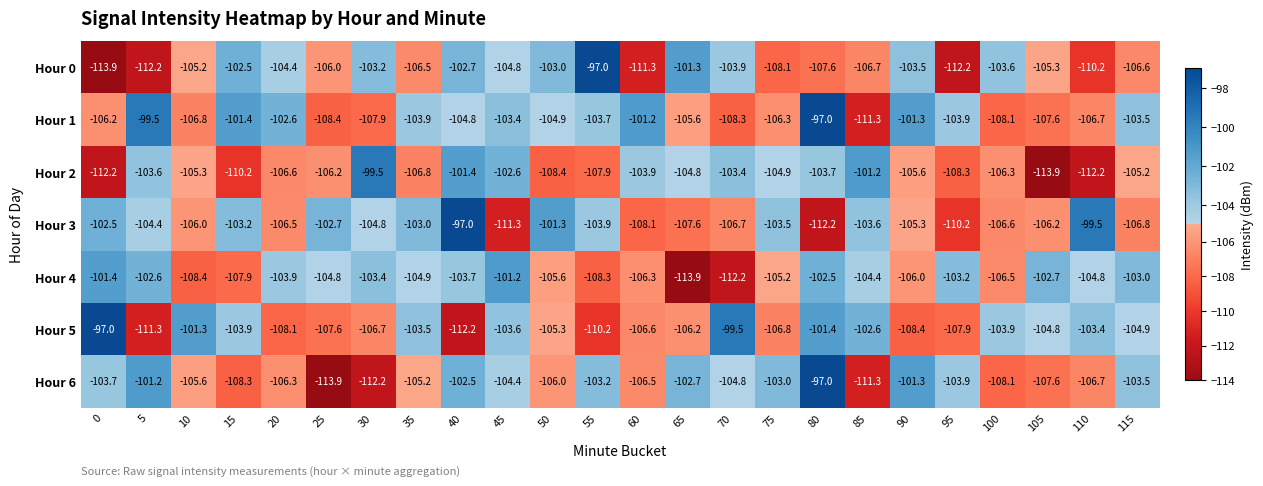

How many series are shown in this chart?

7